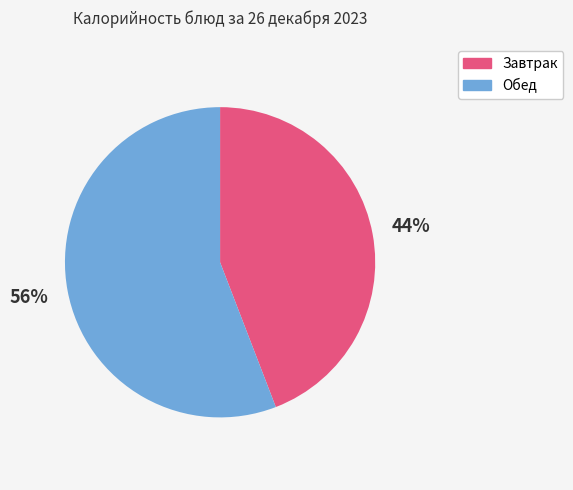

Rank the categories by value from lowest to highest.

Завтрак, Обед